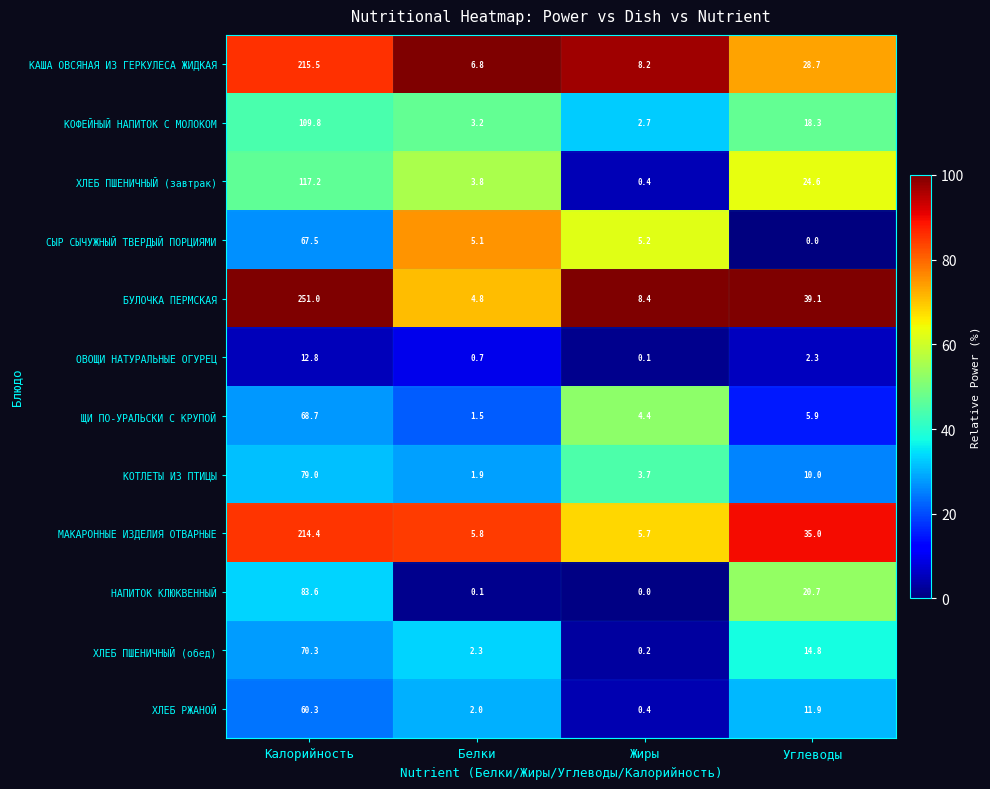

What is the greatest value displayed?

251.0